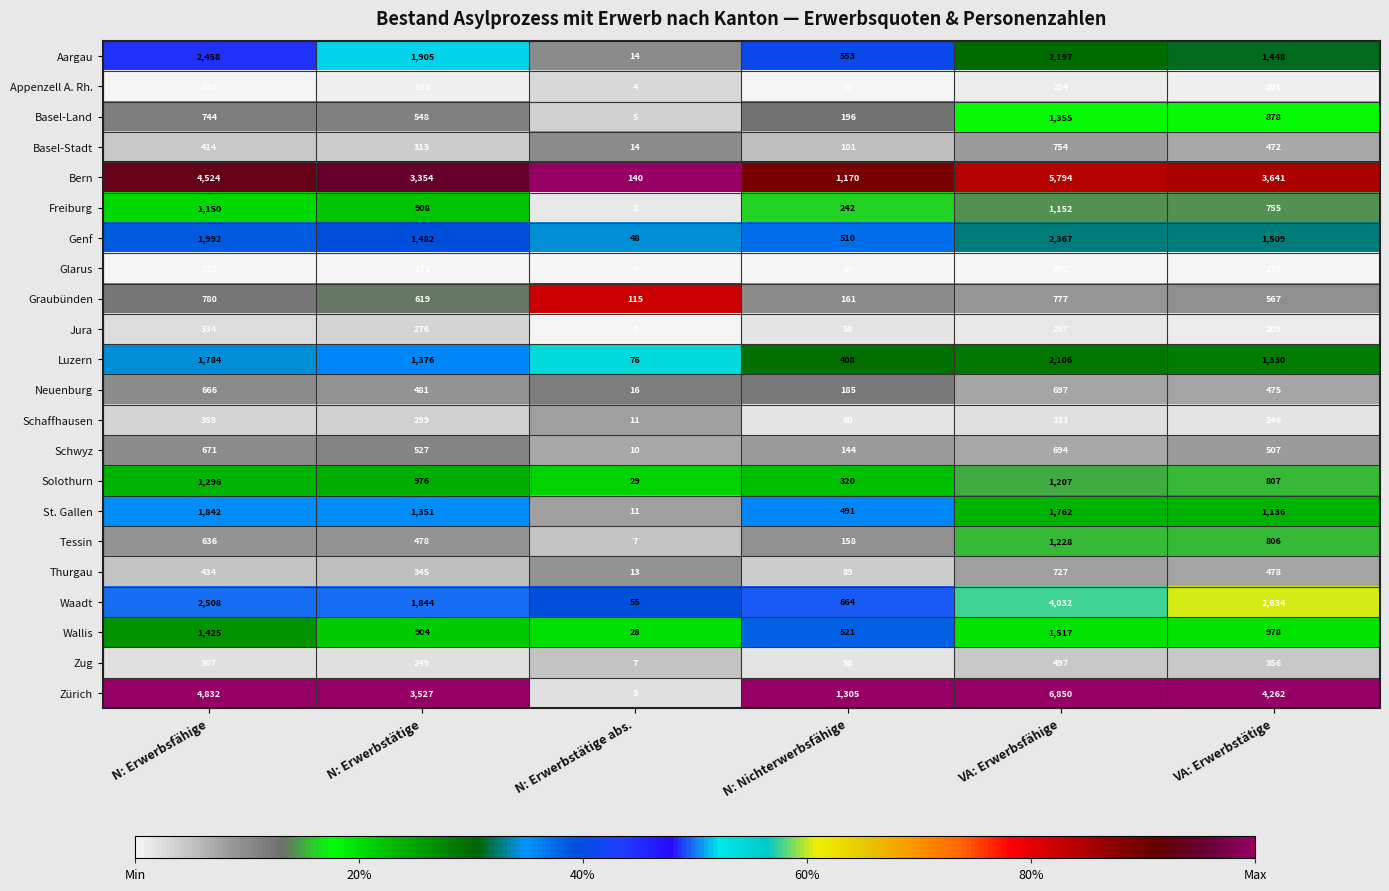

Rank the series at N: Erwerbstätige from lowest to highest value.

Glarus, Appenzell A. Rh., Zug, Jura, Schaffhausen, Basel-Stadt, Thurgau, Tessin, Neuenburg, Schwyz, Basel-Land, Graubünden, Wallis, Freiburg, Solothurn, St. Gallen, Luzern, Genf, Waadt, Aargau, Bern, Zürich